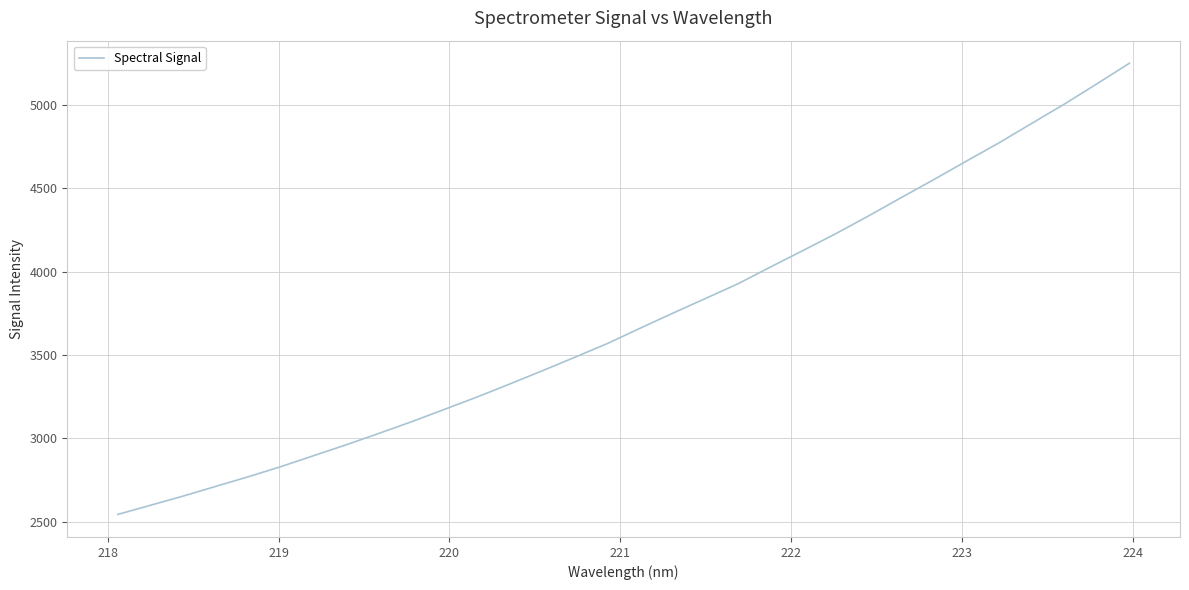

What is the maximum value shown in the chart?

5250.7